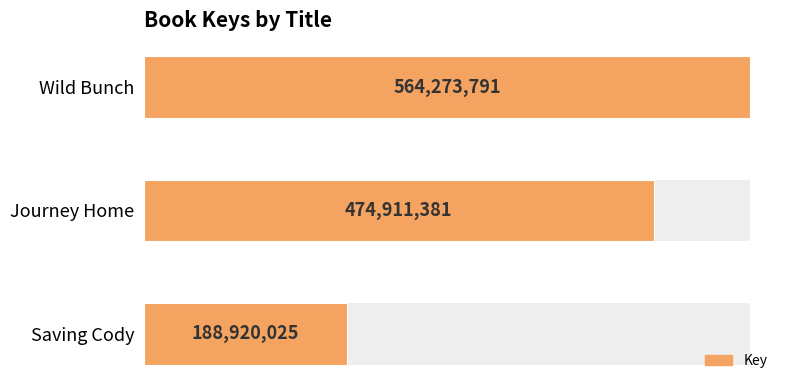

Does the chart contain stacked bars?

No